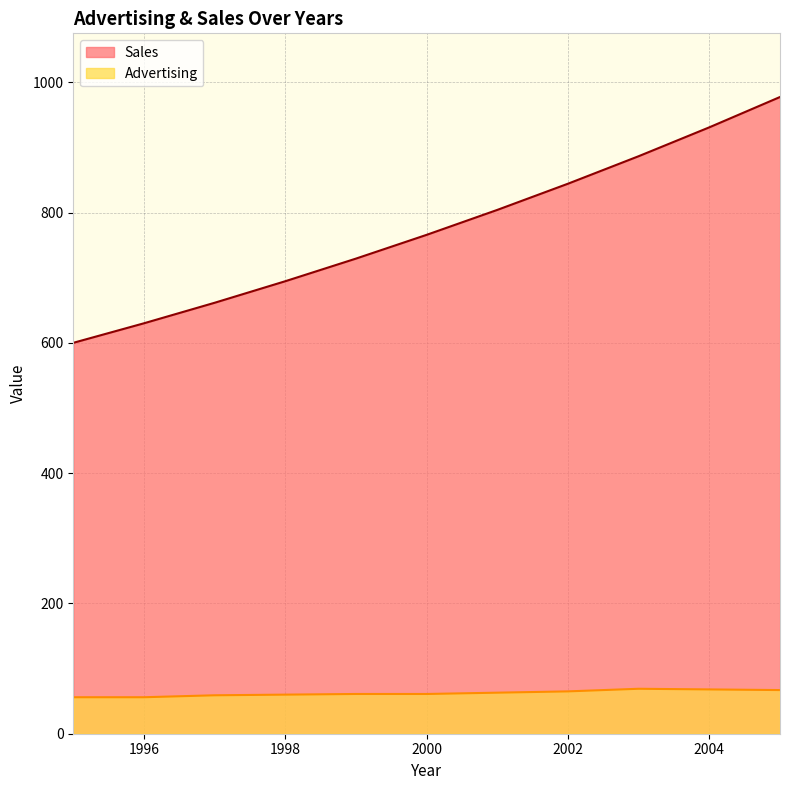

What are all the series names shown in the legend?

Sales, Advertising